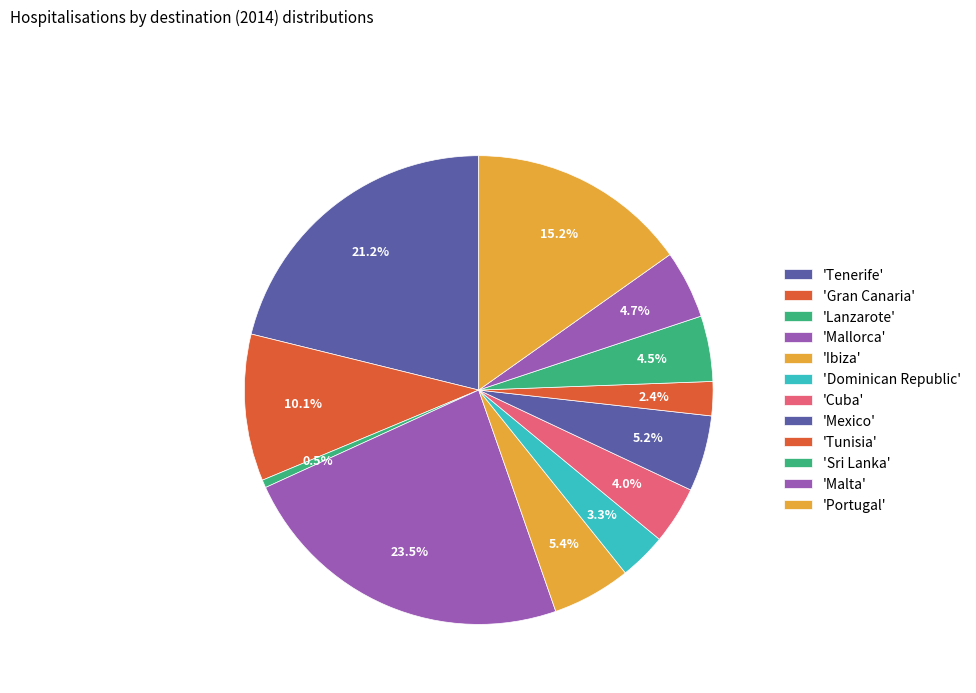

How many slices are in this pie chart?

12